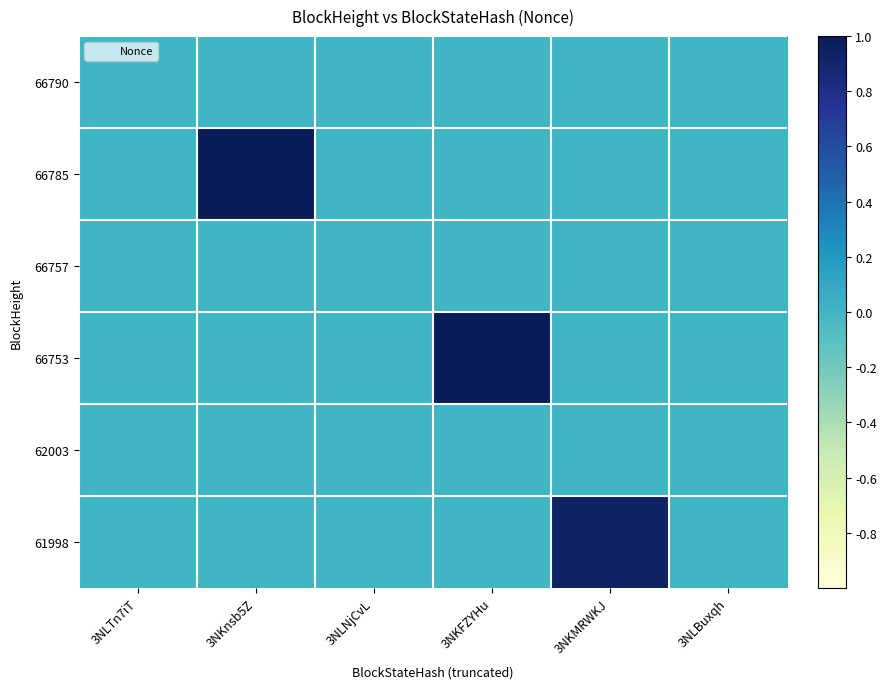

Which series has the largest total across all categories?

66785